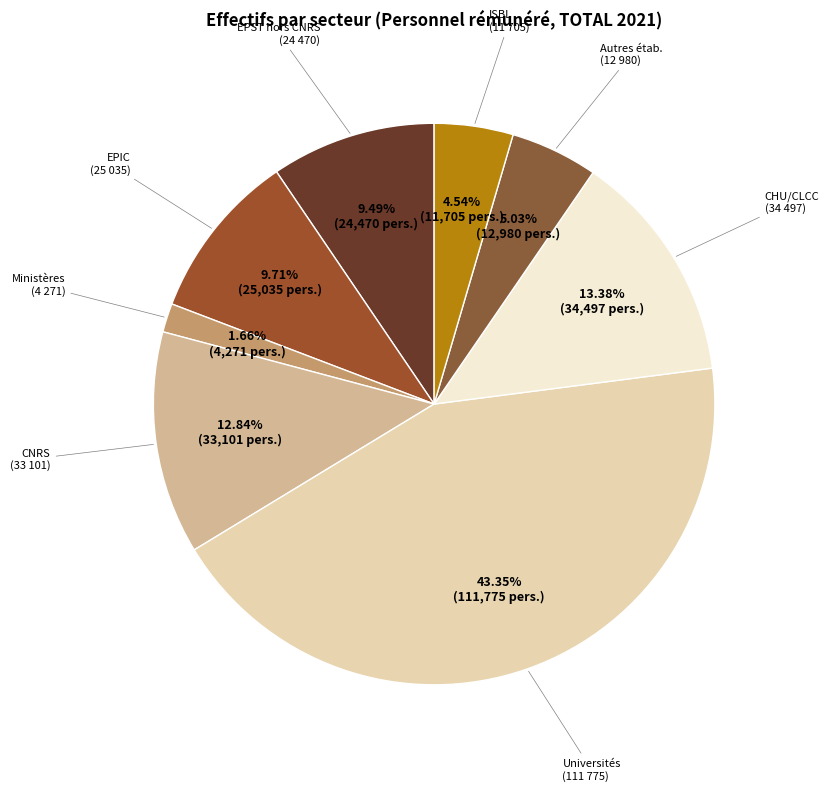

Count the number of slices in the pie.

8